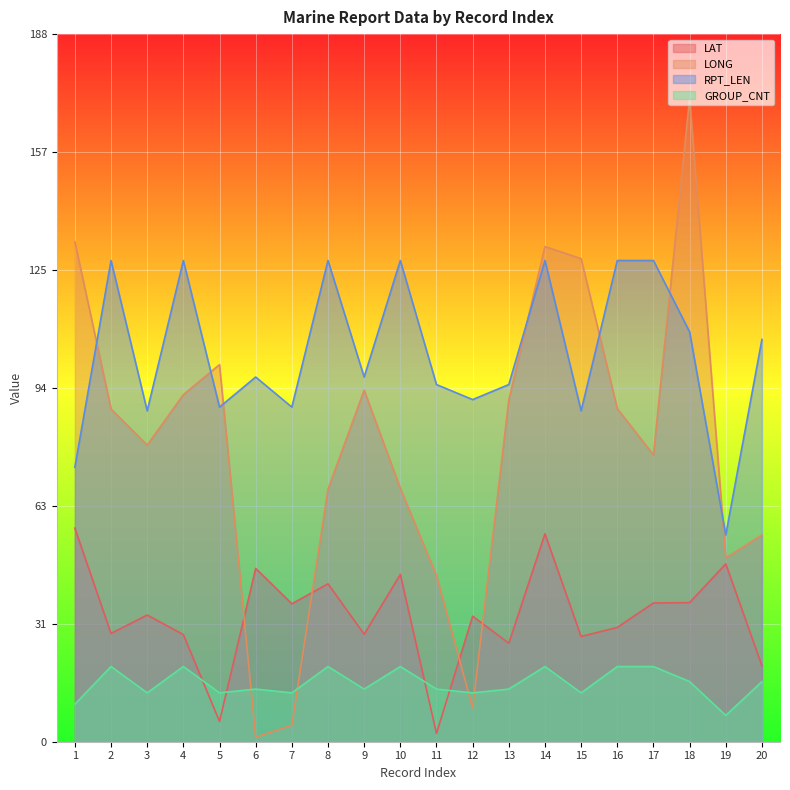

The LAT series shows 36.9 at 17. True or false?

True